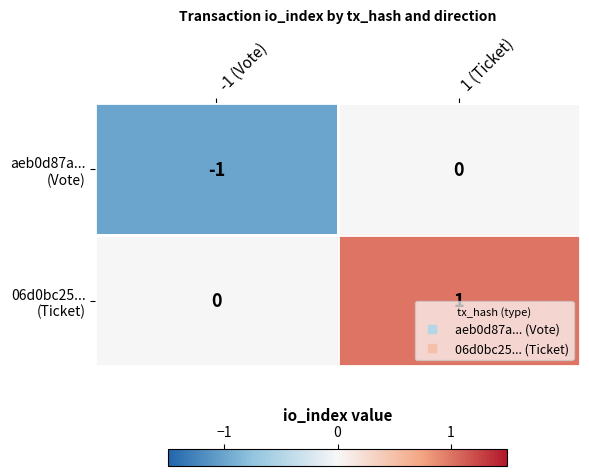

At which category is the sum across all series the highest?

1 (Ticket)